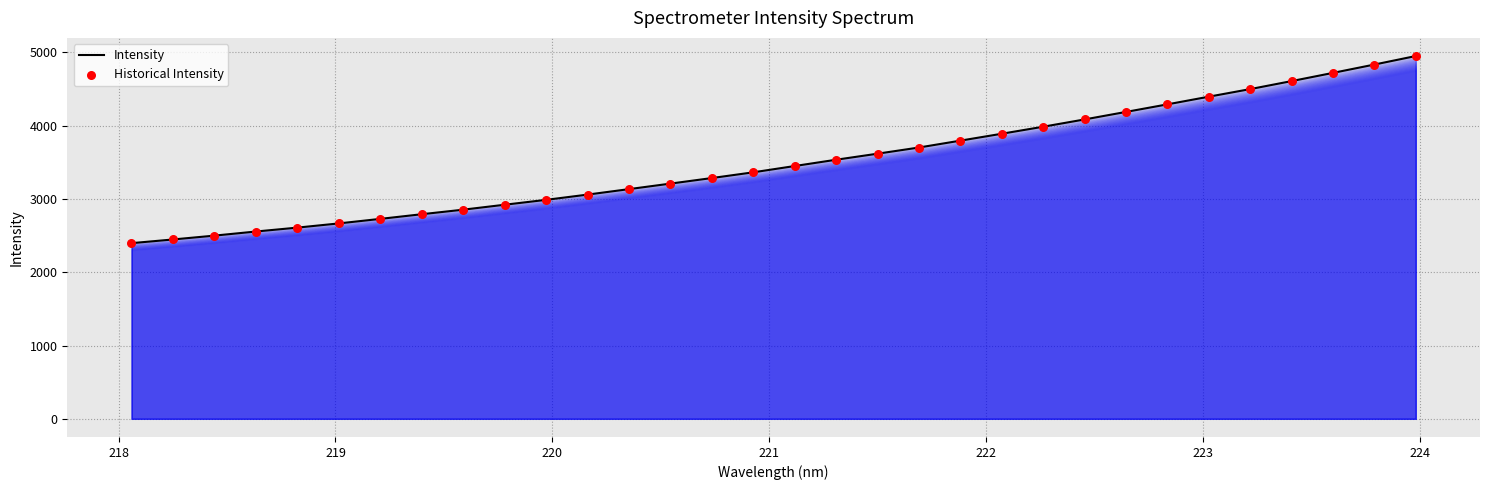

What is the smallest value displayed?

2397.5